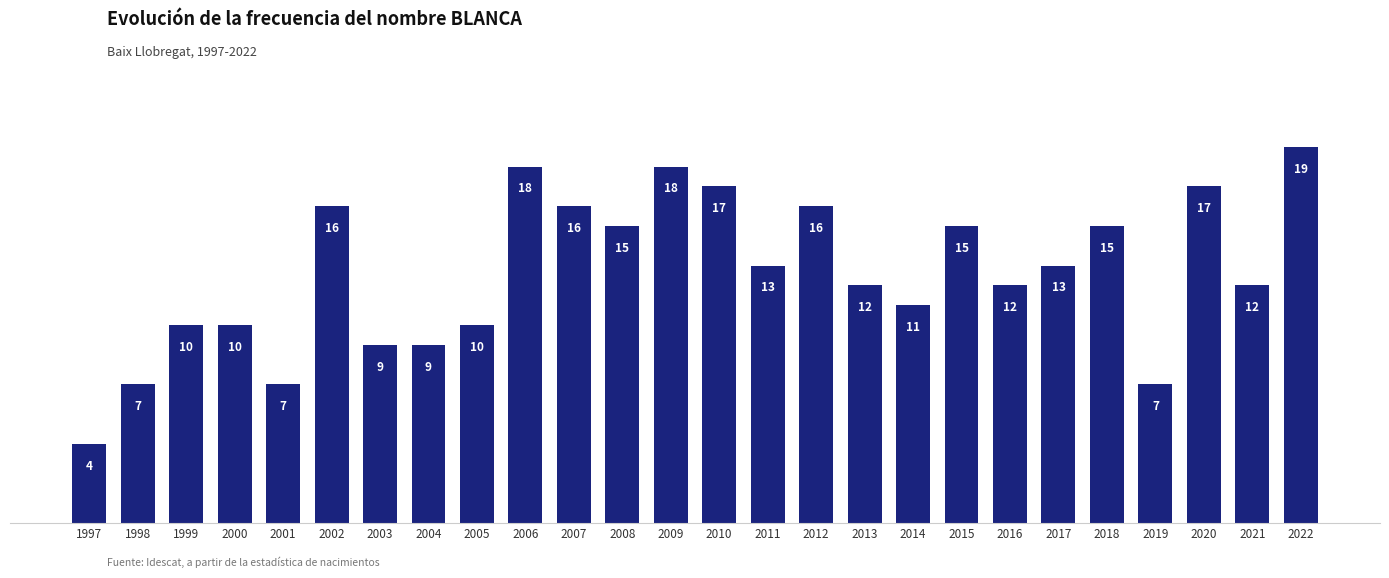

What is the sum of all values?

328